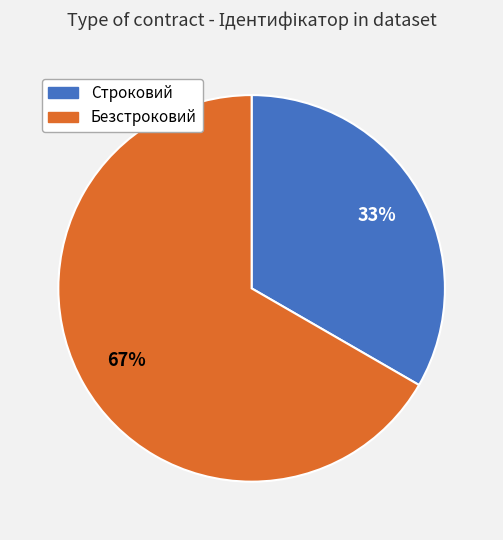

What is the smallest slice in the pie chart?

Строковий